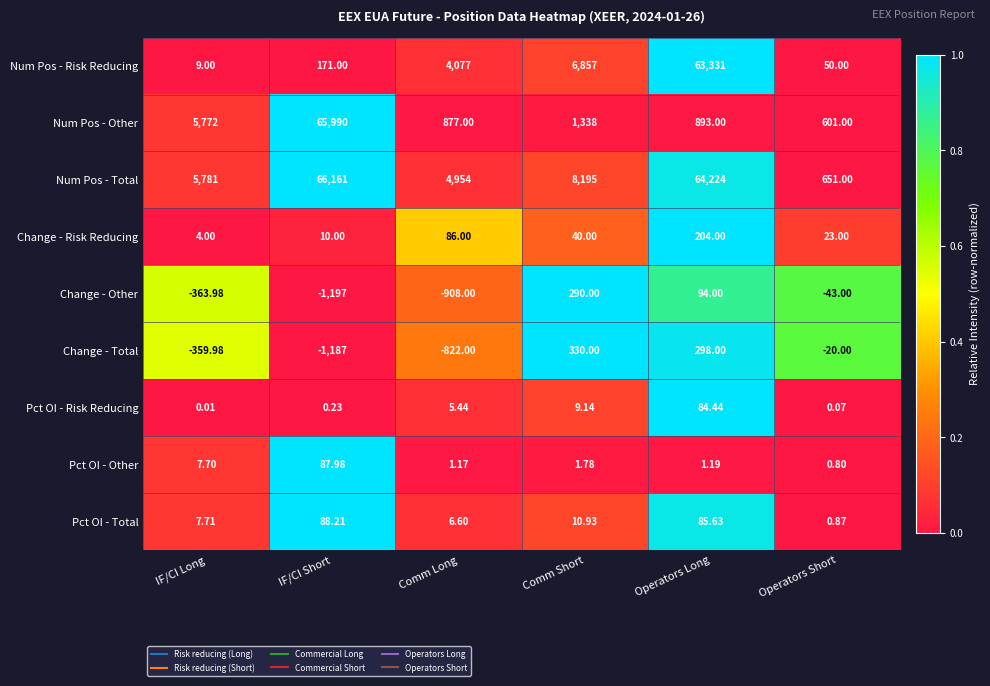

Which series has the largest range (max minus min)?

Num Pos - Total